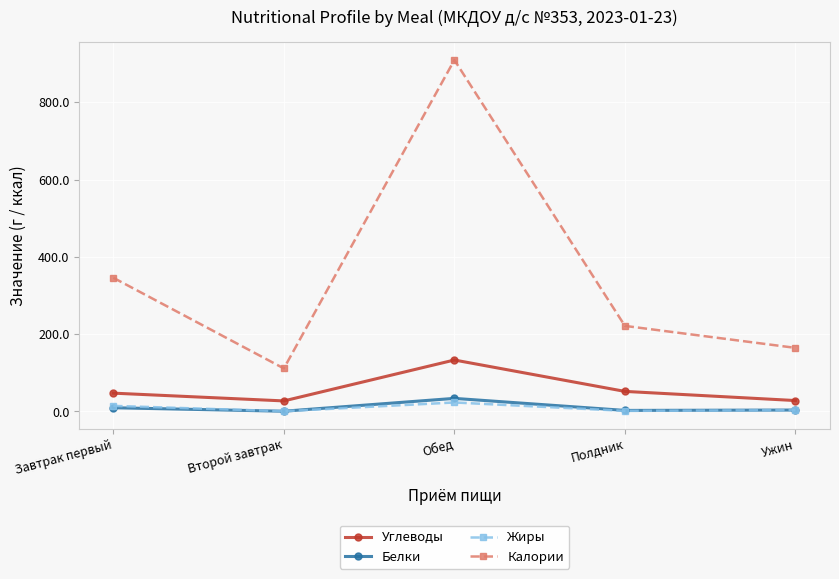

What is the sum of all Жиры values?

42.7